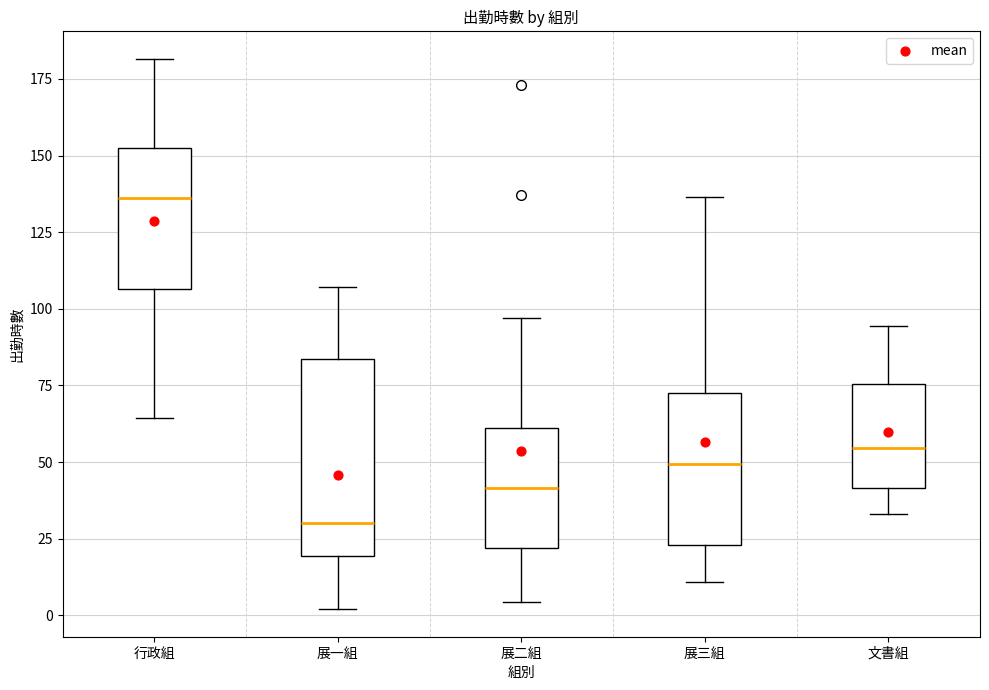

Where is the upper edge of the box for 展三組 on the y-axis? The values are not printed on the chart, so give them approximately, as read against the axis.

75